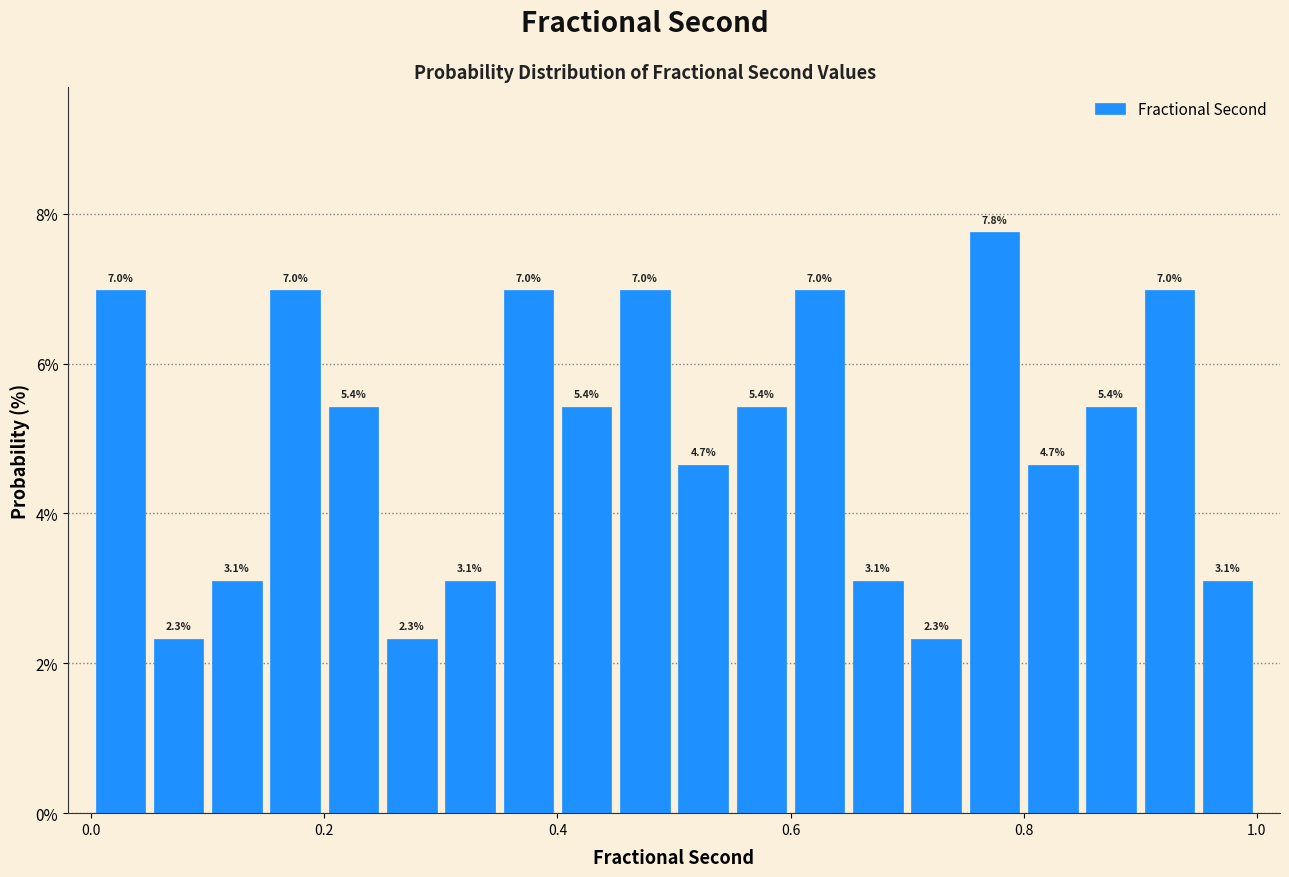

Read against the x-axis, roughly where is the centre of the tallest bar?

0.78